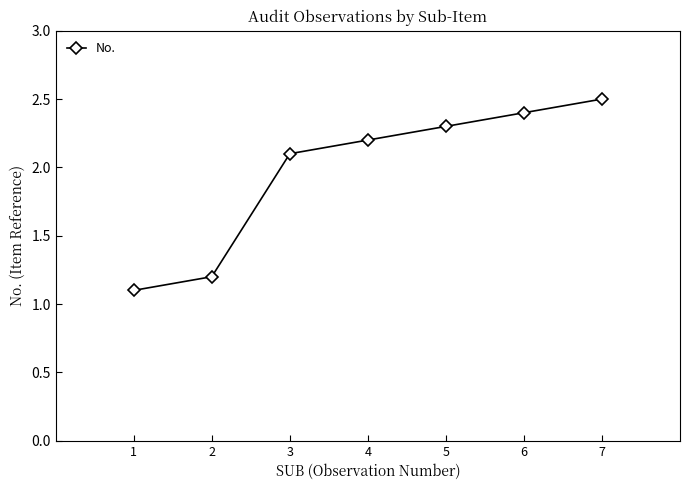

Is it true that the value at 4 is 0.5?

False